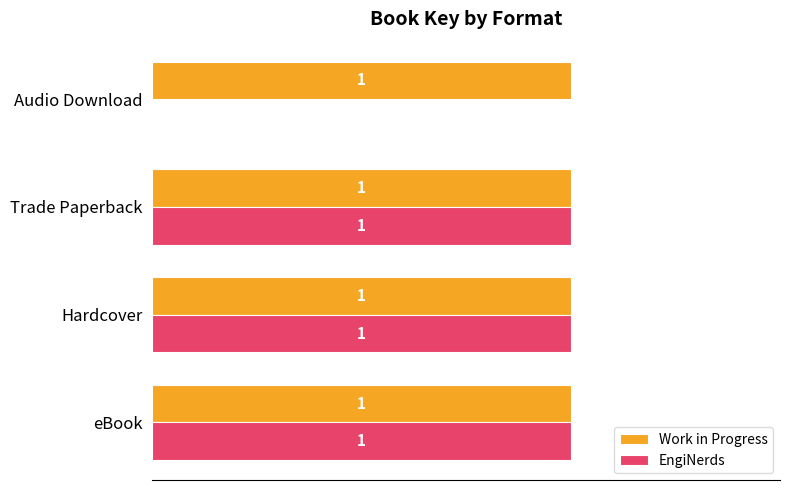

Which series has the largest total across all categories?

Work in Progress